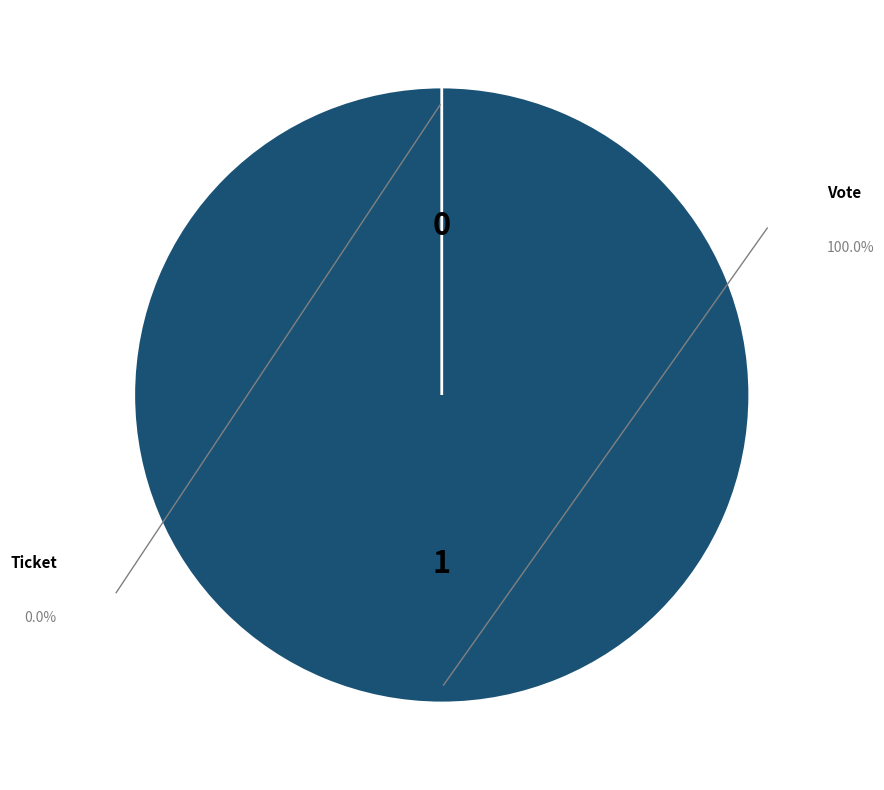

The Vote slice represents 100% of the pie. True or false?

True